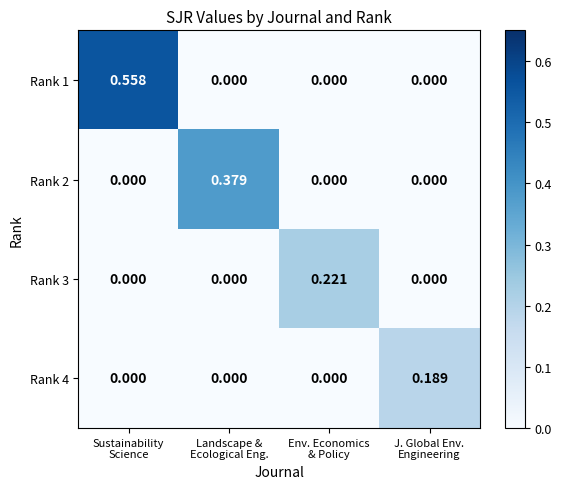

At which category is the sum across all series the highest?

Sustainability
Science